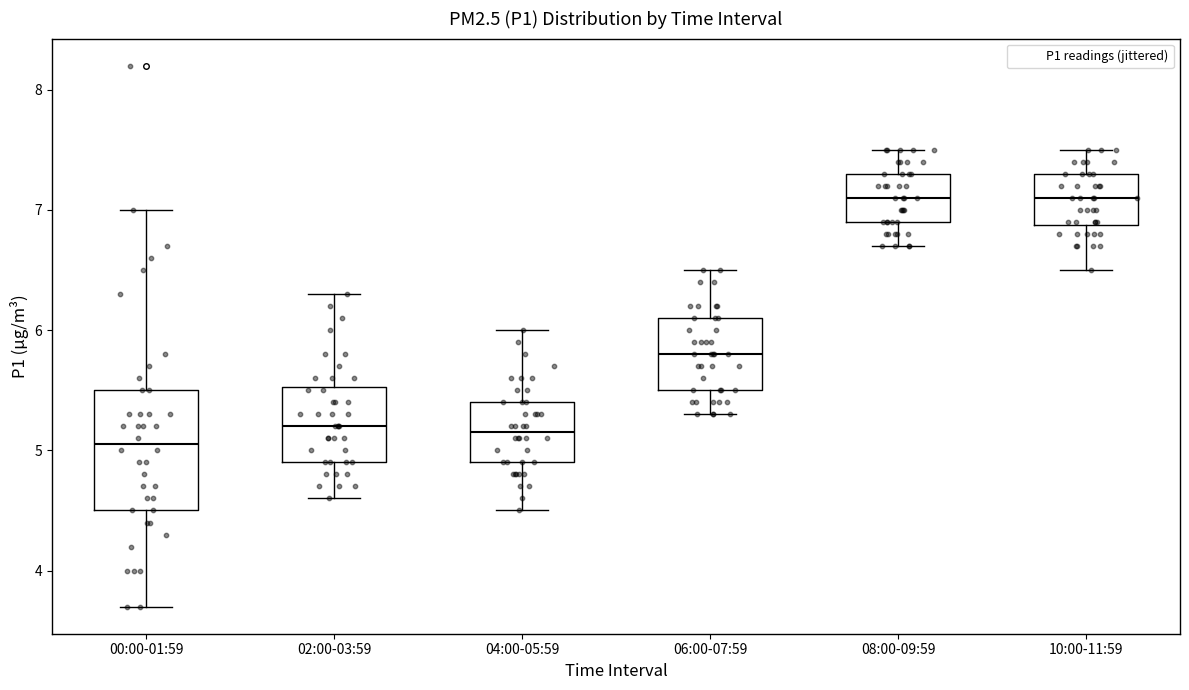

Which box's median line is the lowest?

00:00-01:59